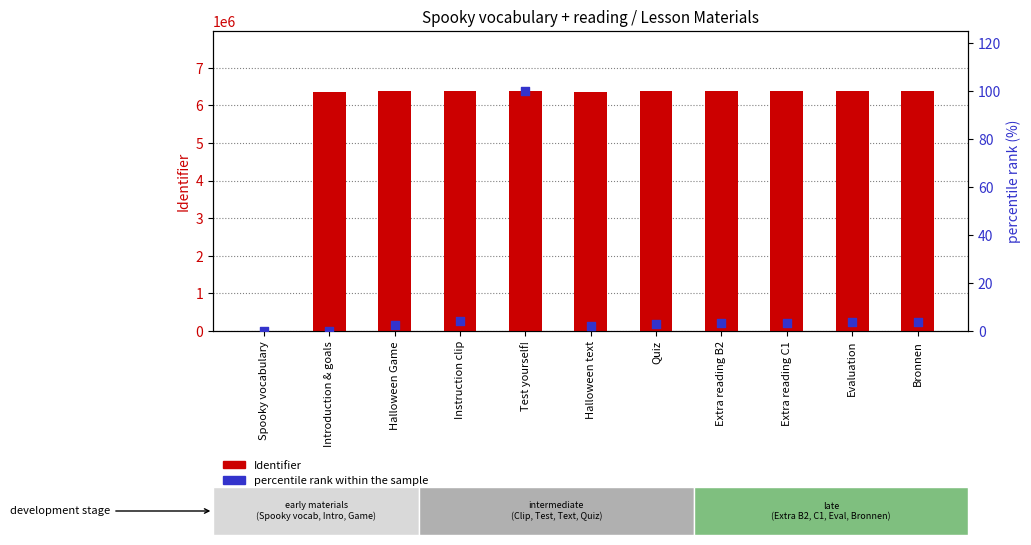

At how many categories does at least one series exceed 3092656?

10